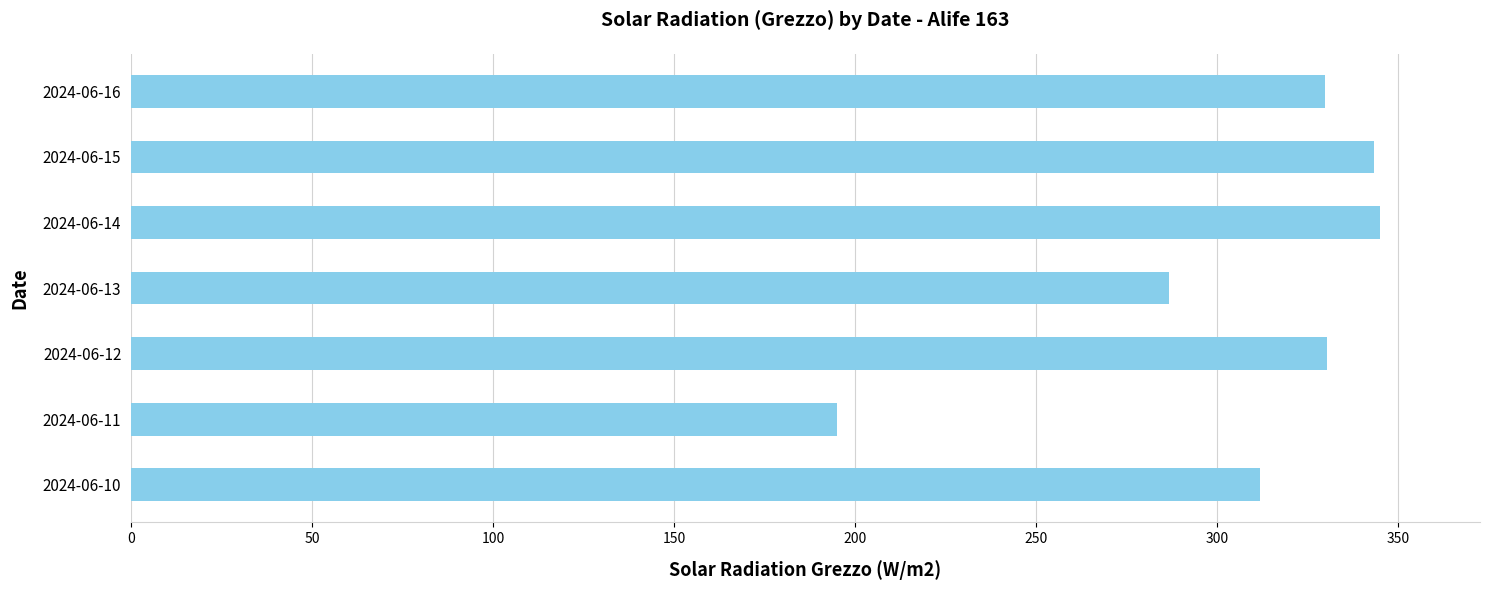

At which label is the value closest to 269?

2024-06-13